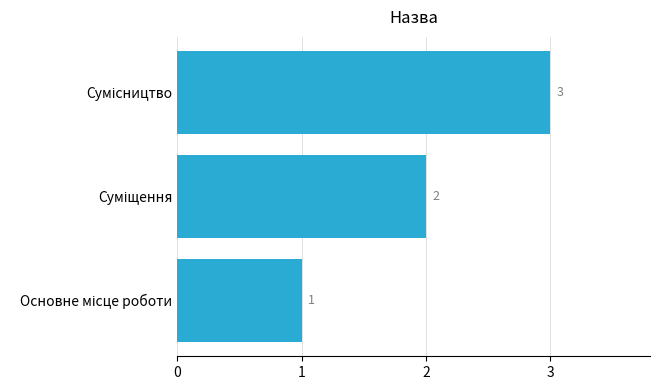

How many values are between 1 and 3?

3